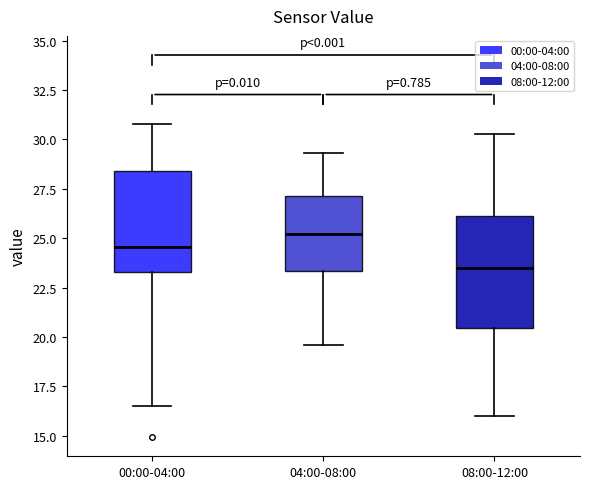

Which box is the tallest, from its lower edge to its upper edge?

08:00-12:00